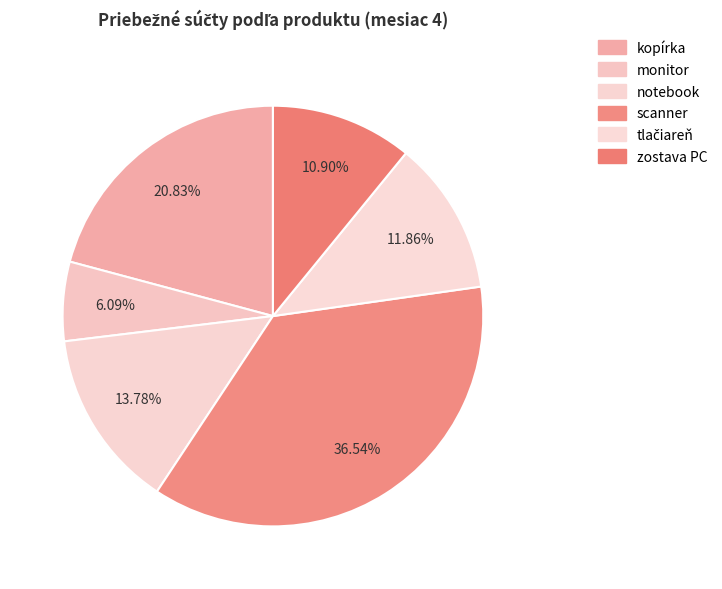

To the nearest percent, what is the average slice percentage?

17%